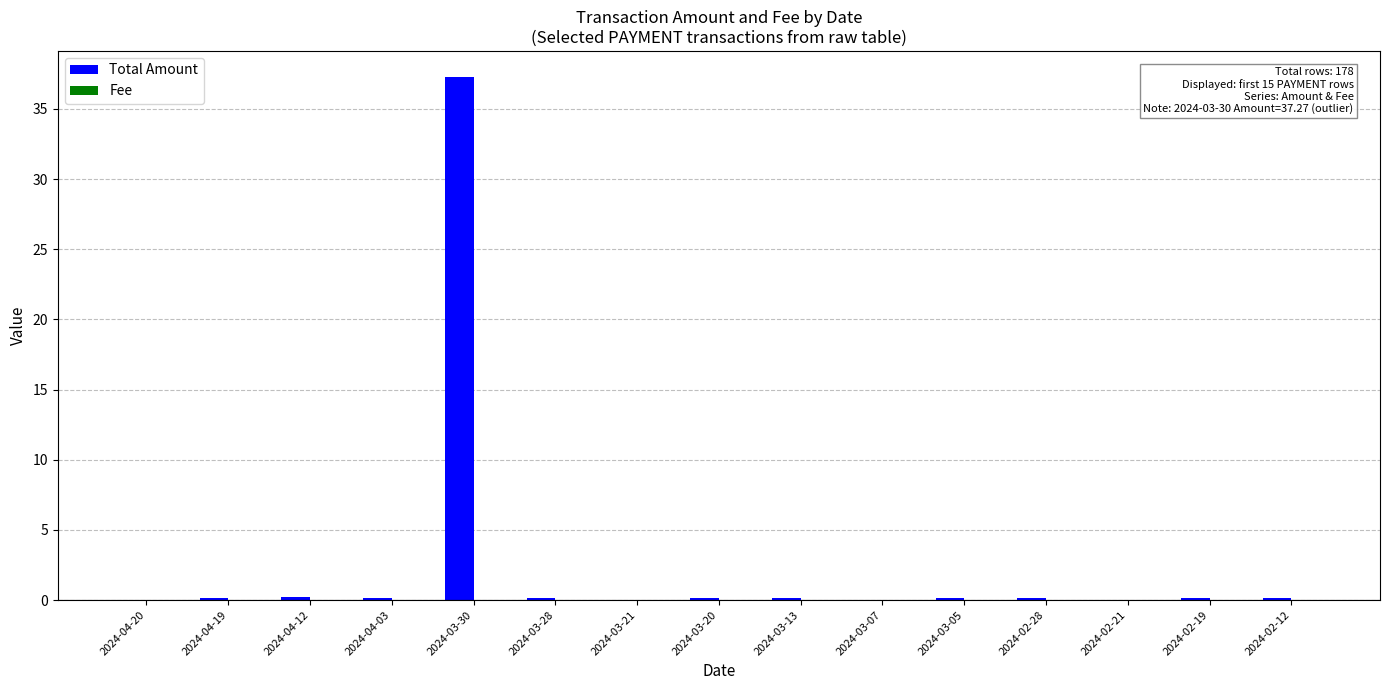

What value does the Total Amount series have at 2024-03-05?

0.1